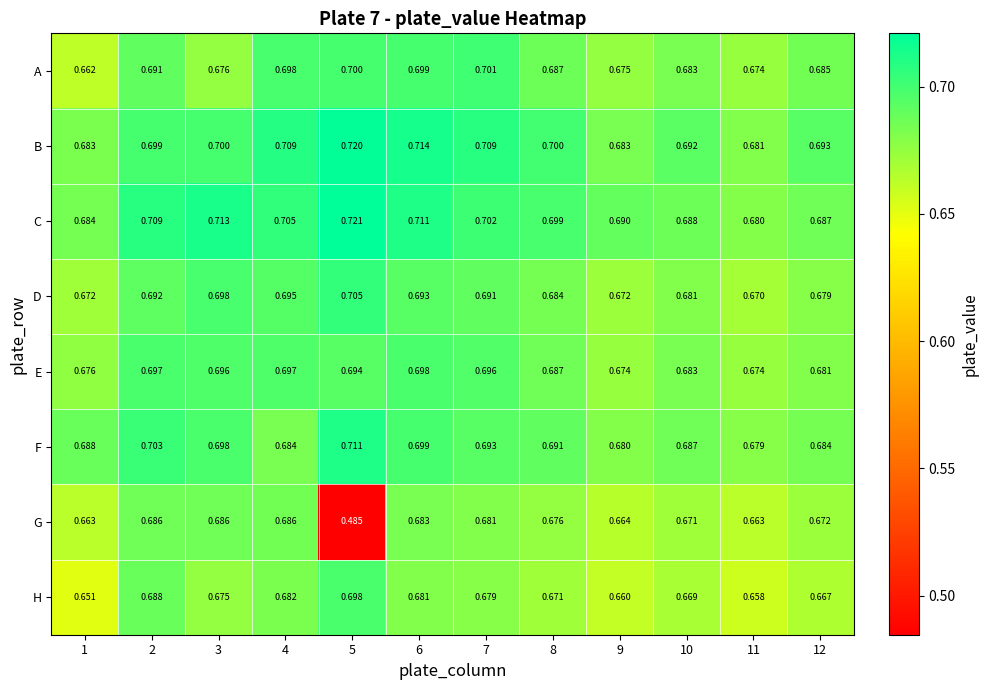

At 9, list the series in order from smallest to largest.

H, G, D, E, A, F, B, C